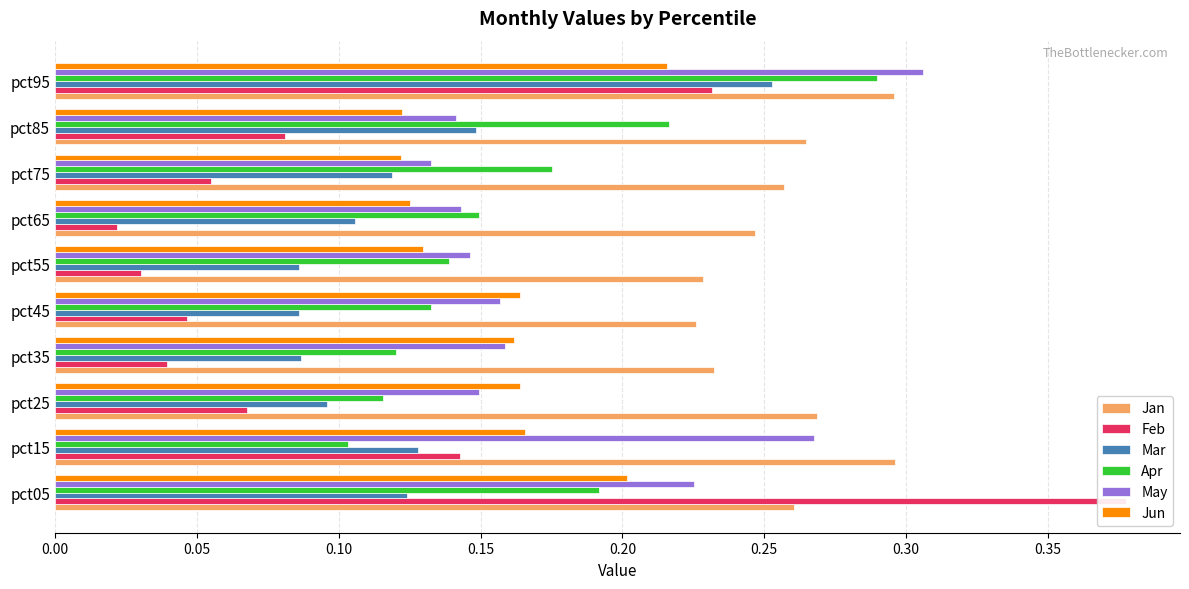

What is the sum of all May values?

1.8